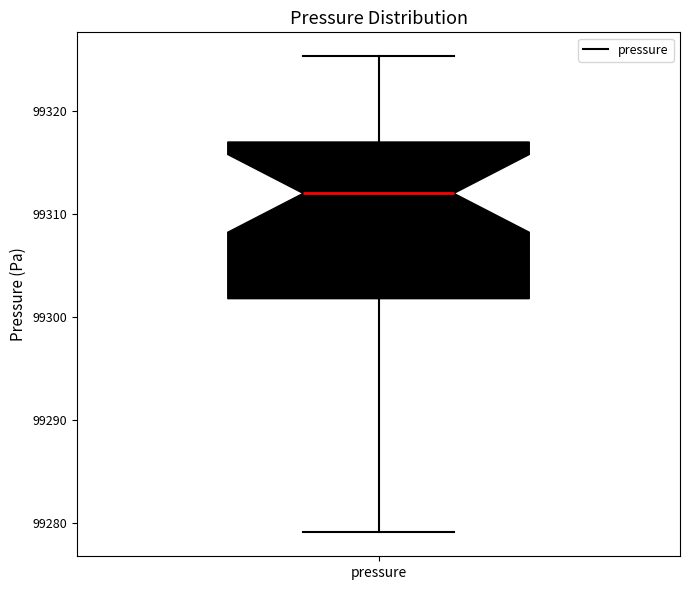

Read this box plot against the y-axis: the position of the median line, the range covered by the box, and the ends of both whiskers. The values are not printed on the chart, so give them approximately, as read against the axis.

median 99312, box 99302 to 99317, whiskers 99279 to 99325